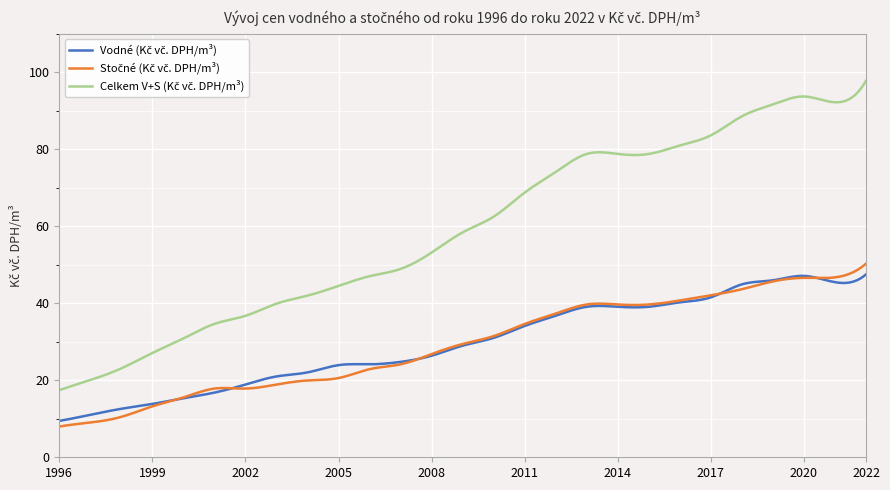

True or false: Stočné (Kč vč. DPH/m³) and Vodné (Kč vč. DPH/m³) cross at least once.

True